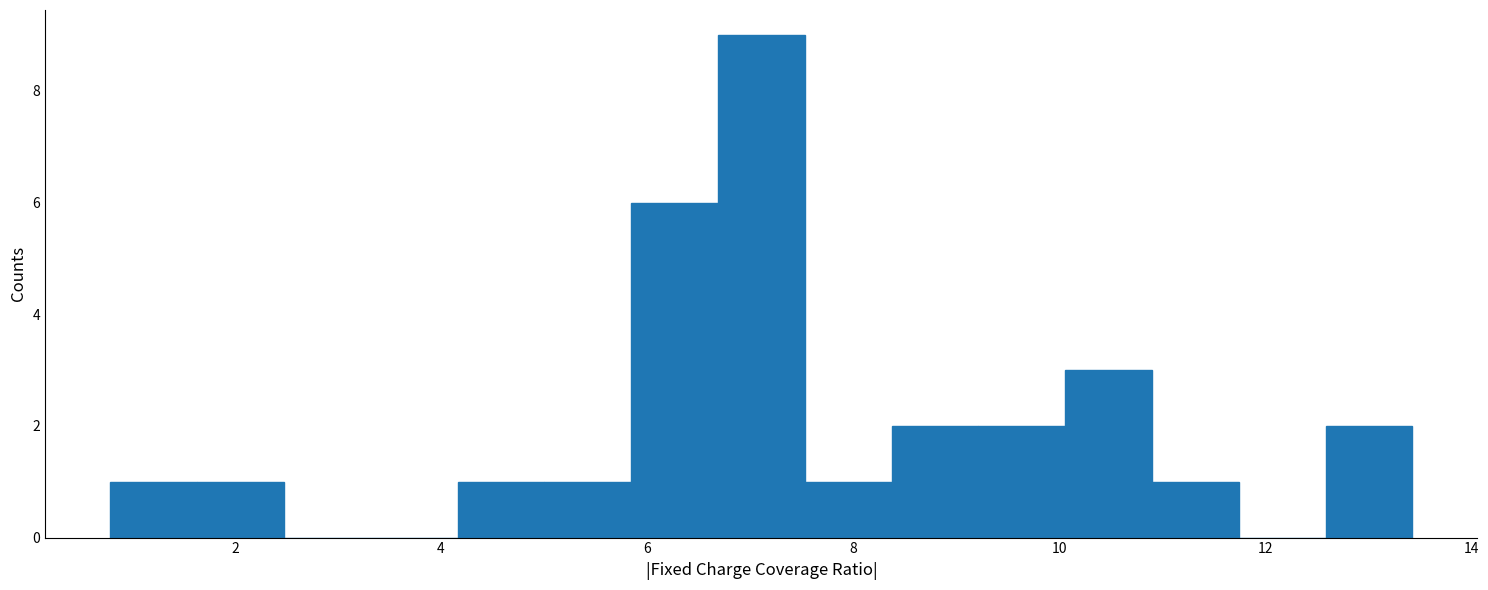

What is the height of the bar covering 5.0 to 5.8 on the x-axis? Neither the bar edges nor the heights are printed on the chart, so give them approximately, as read against the axes.

1